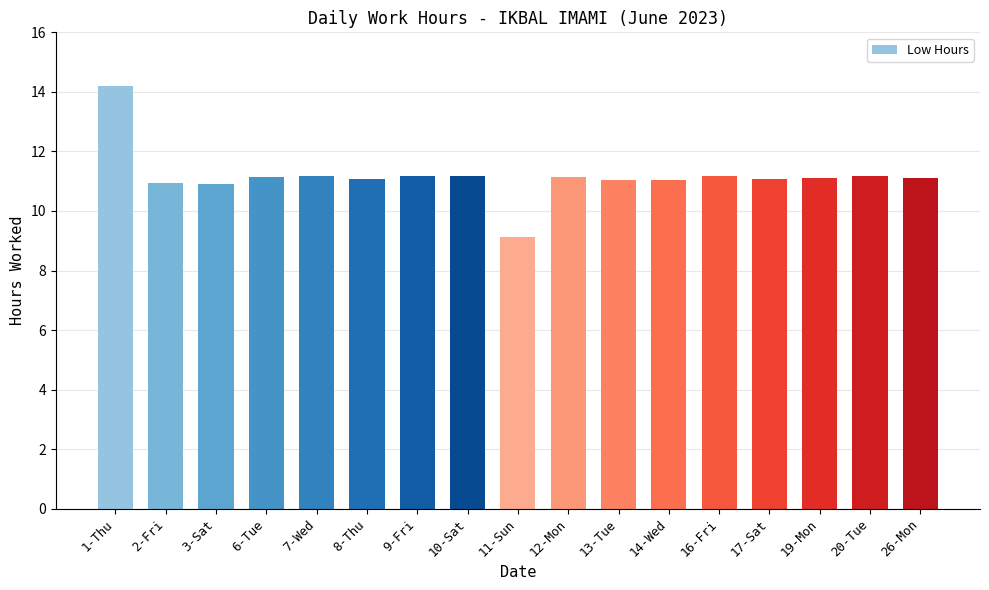

Approximately how many times larger is the value at 2-Fri compared to 14-Wed?

1.0